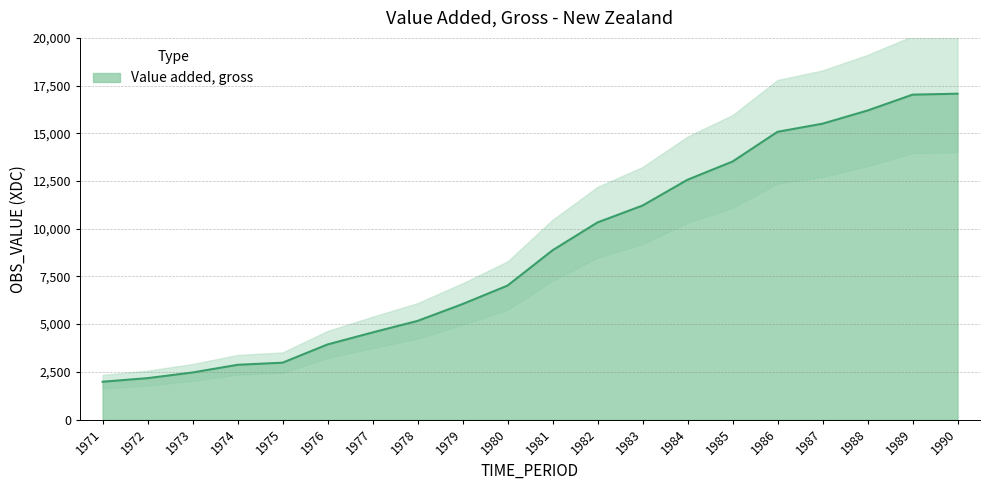

Which label corresponds to the largest value in the chart?

1990